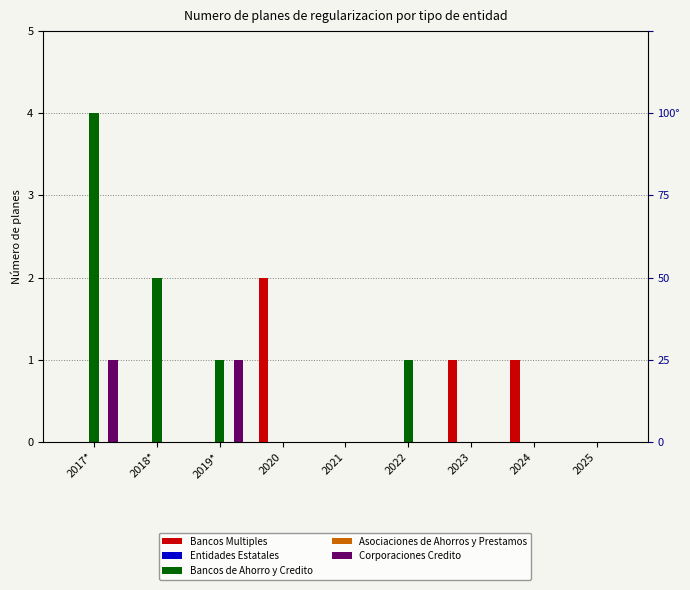

What are all the series names shown in the legend?

Bancos Multiples, Entidades Estatales, Bancos de Ahorro y Credito, Asociaciones de Ahorros y Prestamos, Corporaciones Credito